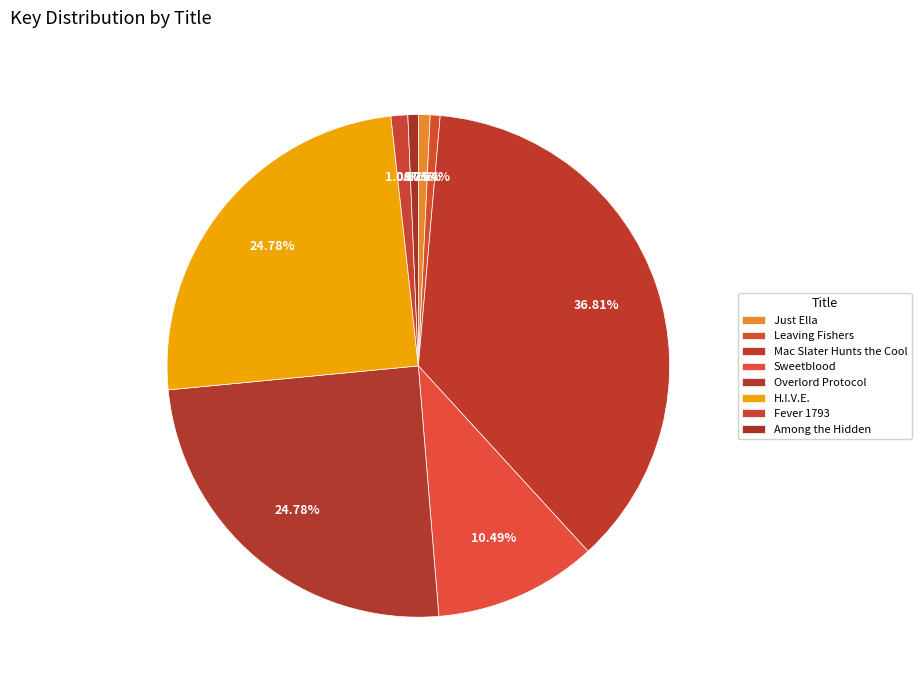

What percentage is NOT represented by Sweetblood?

89.5%